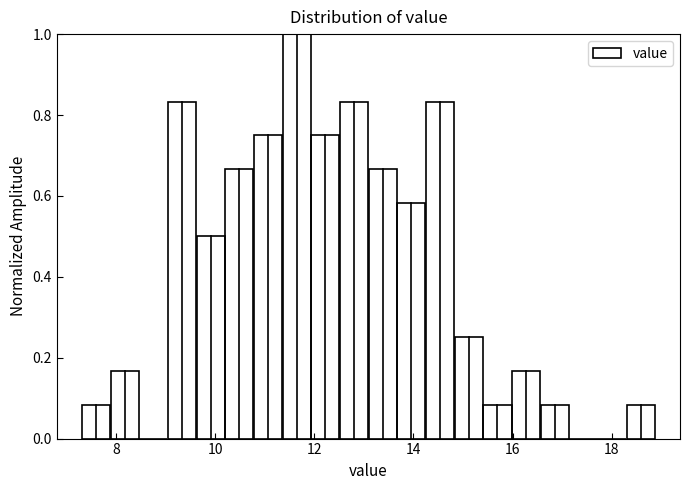

Around what value on the x-axis is the tallest bar? Give the approximate position of its centre, as read against the axis.

11.6